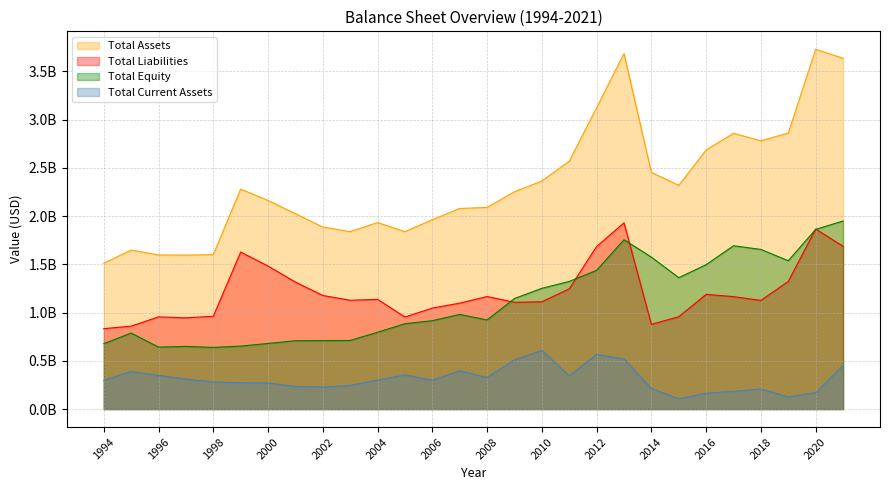

Is it true that Total Assets equals 3570311176 at 2009?

False